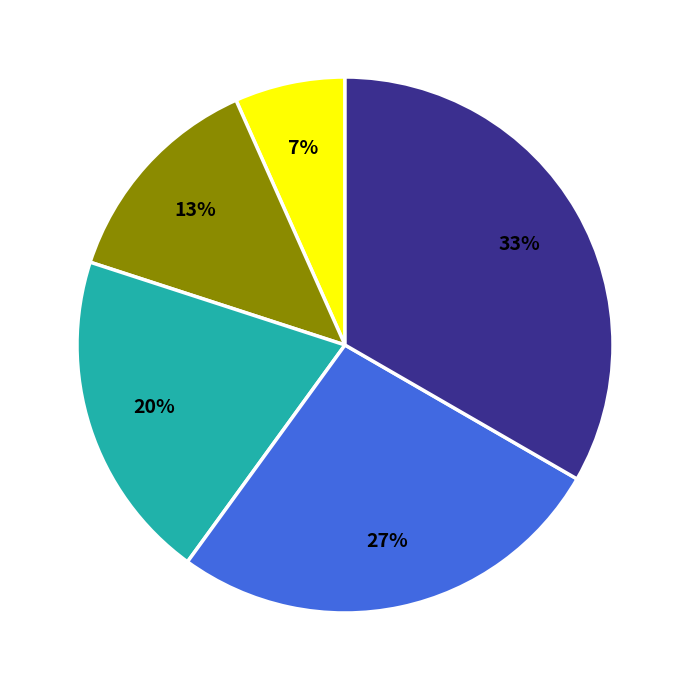

To the nearest percent, what is the average slice percentage?

20%